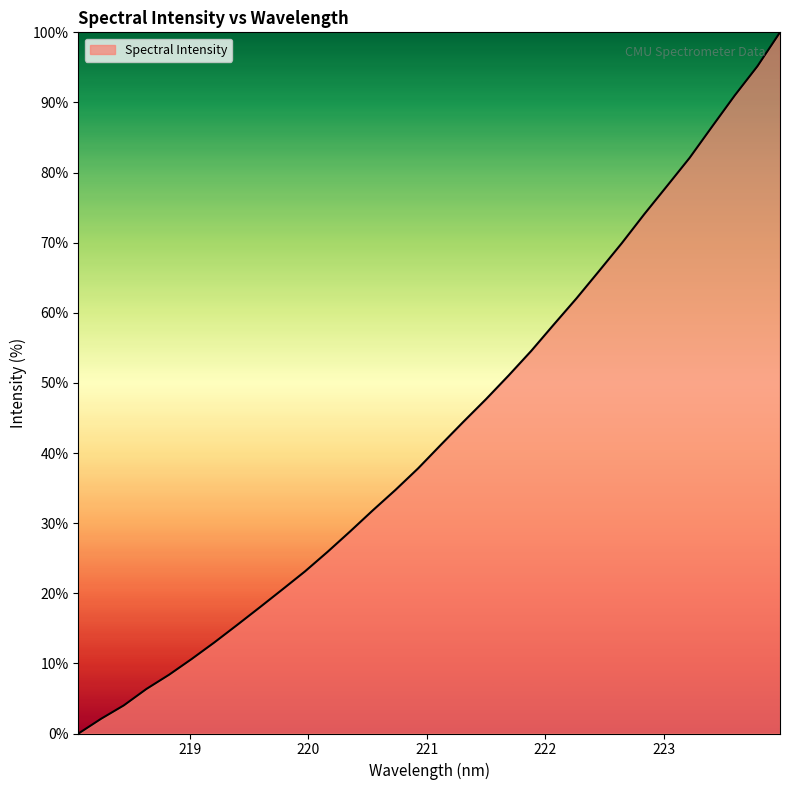

What is the average value?

43.2